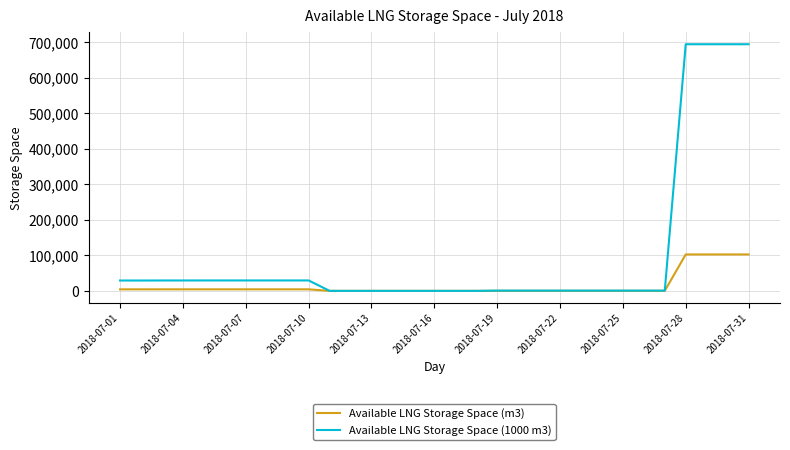

Which series has the largest total across all categories?

Available LNG Storage Space (1000 m3)